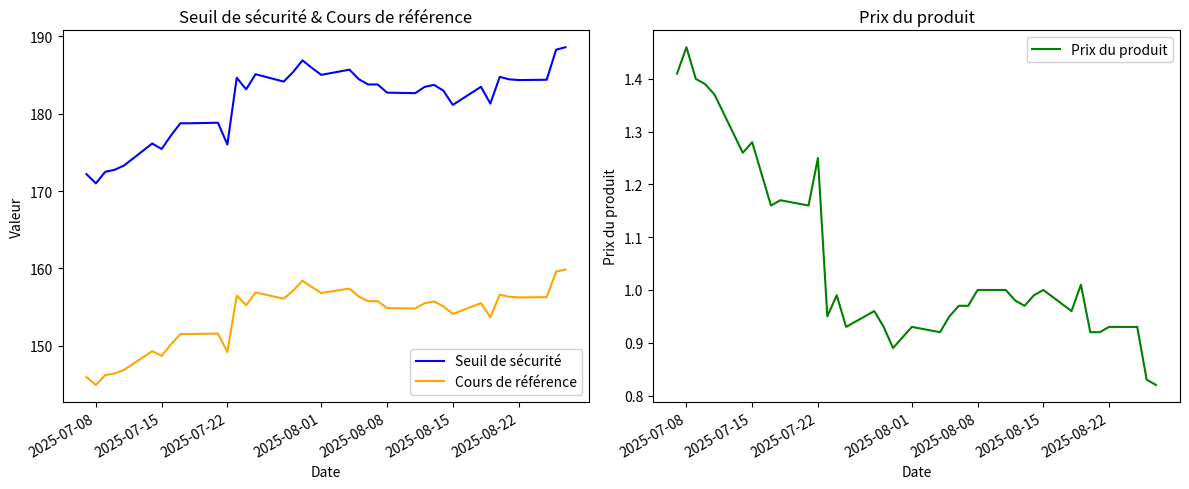

At which category does Prix du produit reach its first local peak?

2025-07-08